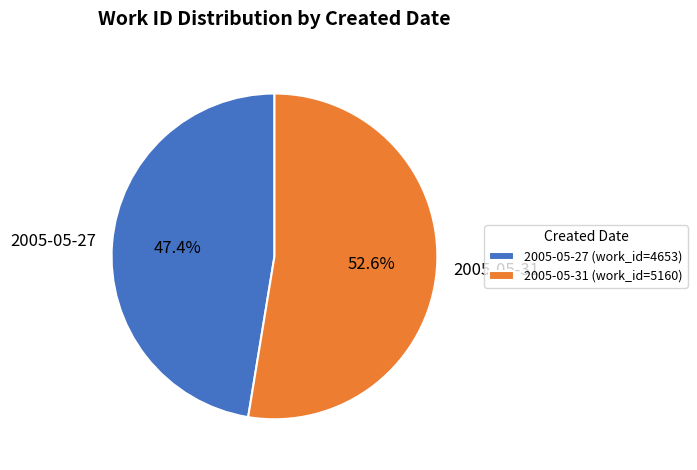

How many segments does this pie chart have?

2